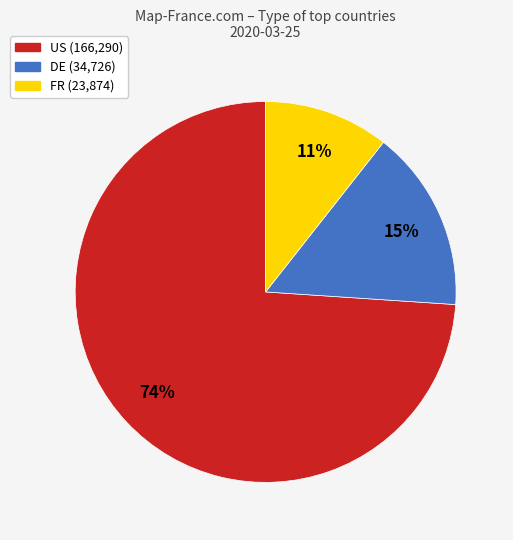

Between US and DE, which is larger?

US